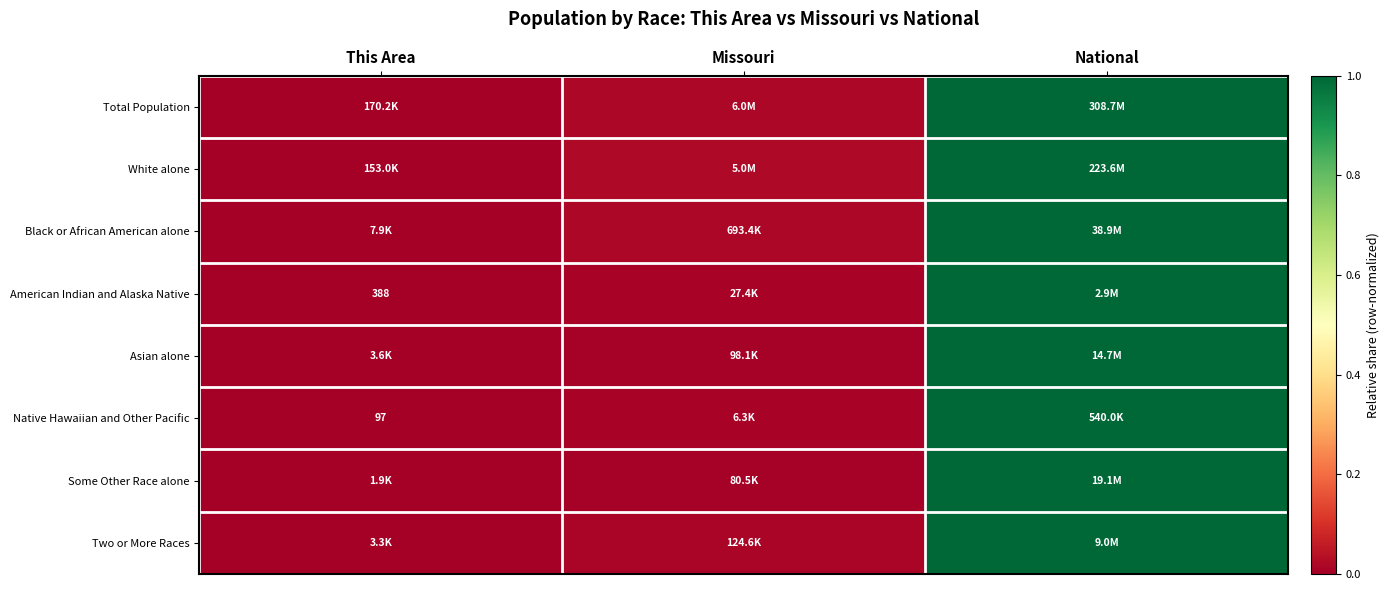

The Two or More Races series shows 0.0 at This Area. True or false?

True